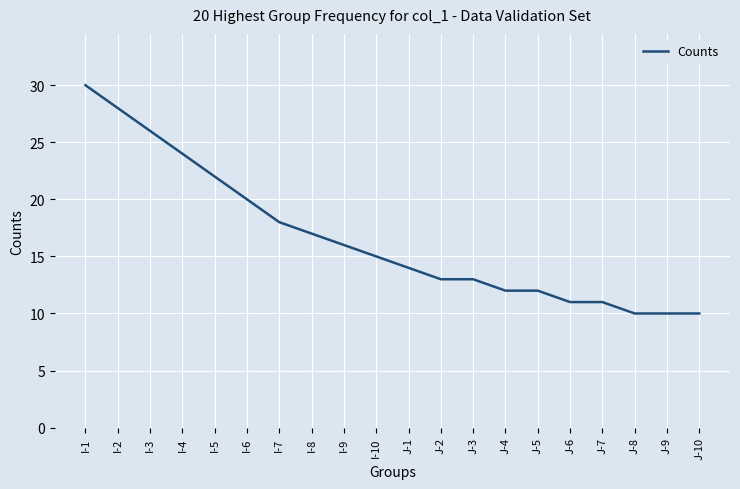

Is it true that the value at J-9 is 13?

False